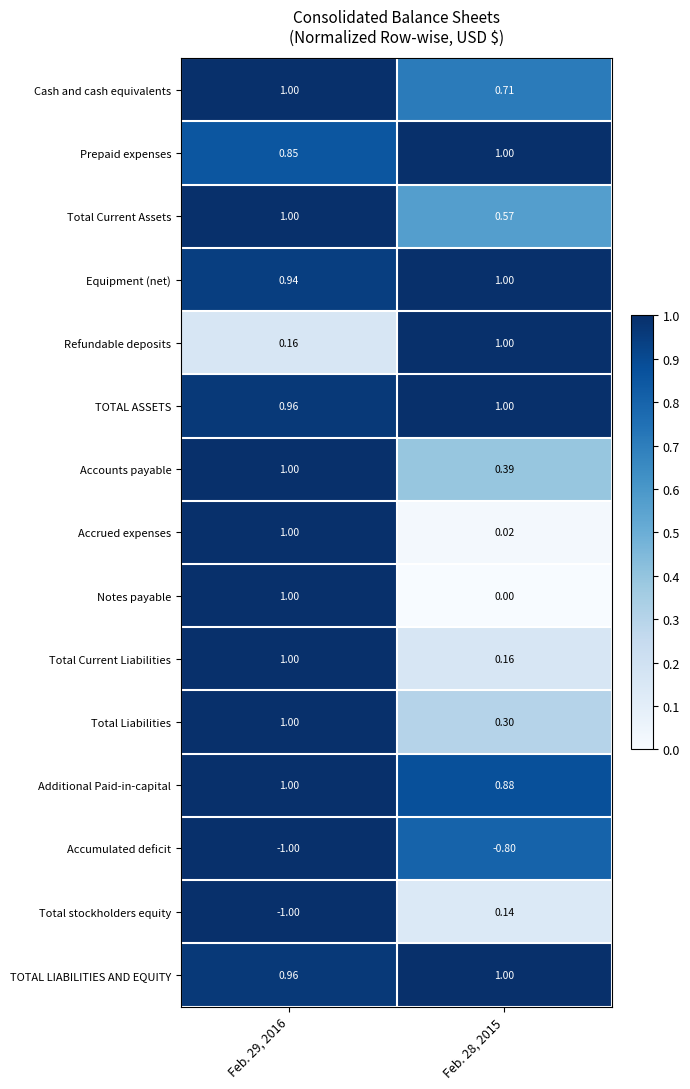

Between Feb. 29, 2016 and Feb. 28, 2015, which series saw the biggest shift?

Total stockholders equity